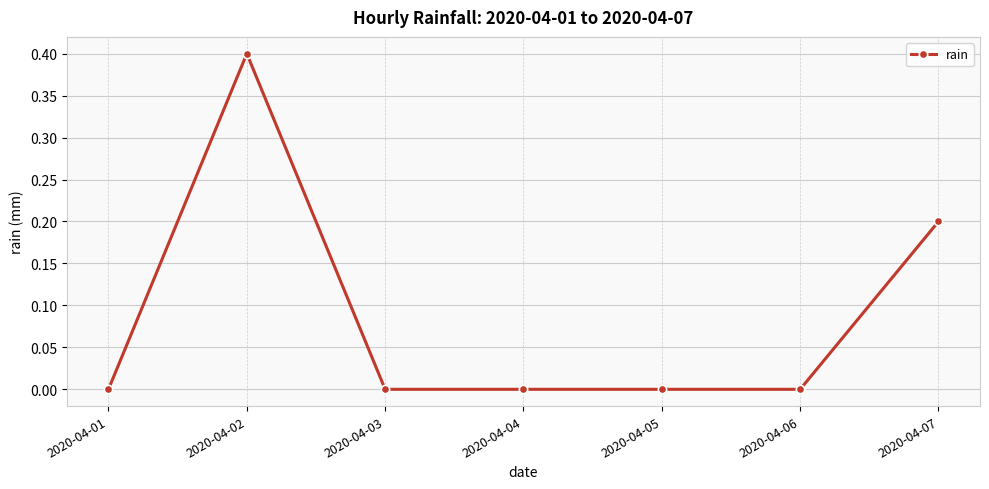

What is the sum of the values at 2020-04-04 and 2020-04-07?

0.2